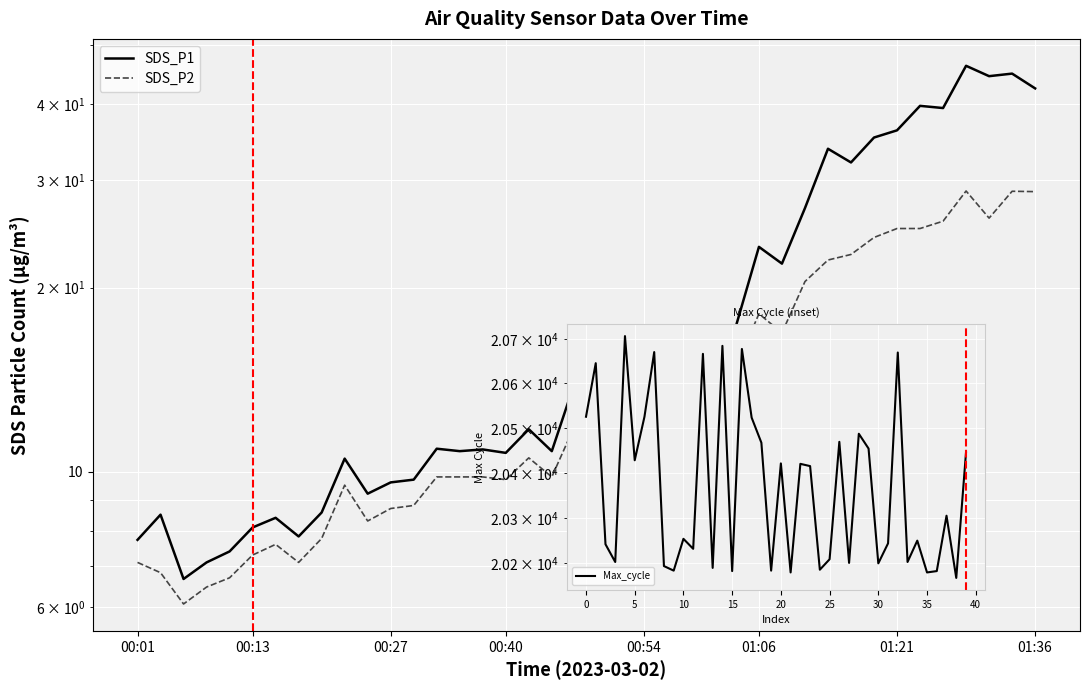

What is the label of the 28th point from the left?

27